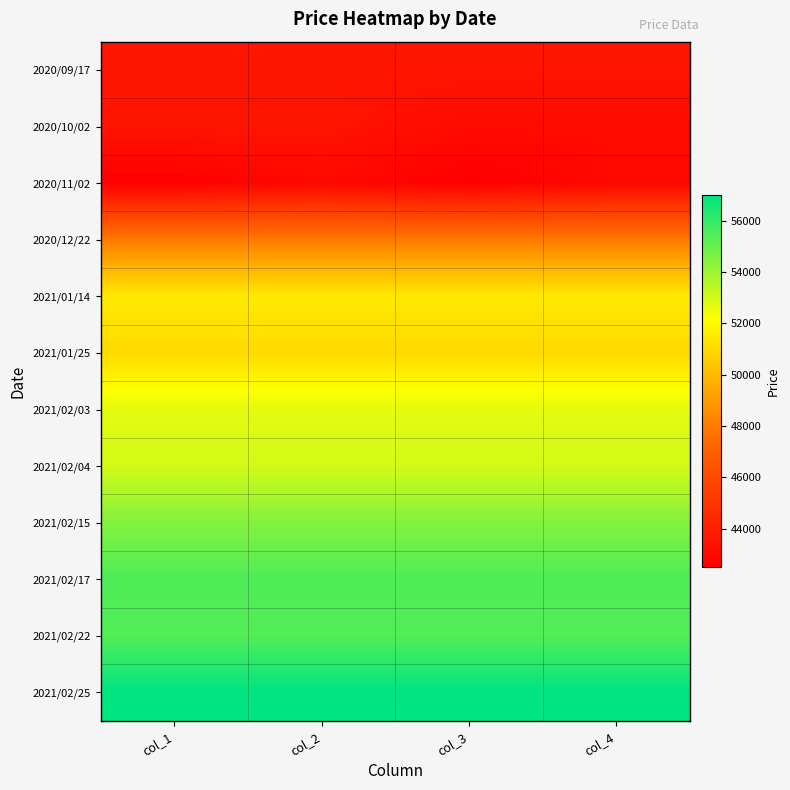

Reading left to right, transcribe all the data shown in this chart.

2020/09/17: col_1=43500	col_2=43500	col_3=43500	col_4=43500
2020/10/02: col_1=43500	col_2=43500	col_3=43000	col_4=43000
2020/11/02: col_1=42500	col_2=42900	col_3=42500	col_4=42900
2020/12/22: col_1=48000	col_2=48000	col_3=48000	col_4=48000
2021/01/14: col_1=51500	col_2=51500	col_3=51500	col_4=51500
2021/01/25: col_1=51000	col_2=51000	col_3=51000	col_4=51000
2021/02/03: col_1=52700	col_2=52700	col_3=52700	col_4=52700
2021/02/04: col_1=53000	col_2=53000	col_3=53000	col_4=53000
2021/02/15: col_1=54500	col_2=54500	col_3=54500	col_4=54500
2021/02/17: col_1=55500	col_2=55500	col_3=55500	col_4=55500
2021/02/22: col_1=55400	col_2=55400	col_3=55400	col_4=55400
2021/02/25: col_1=57000	col_2=57000	col_3=57000	col_4=57000